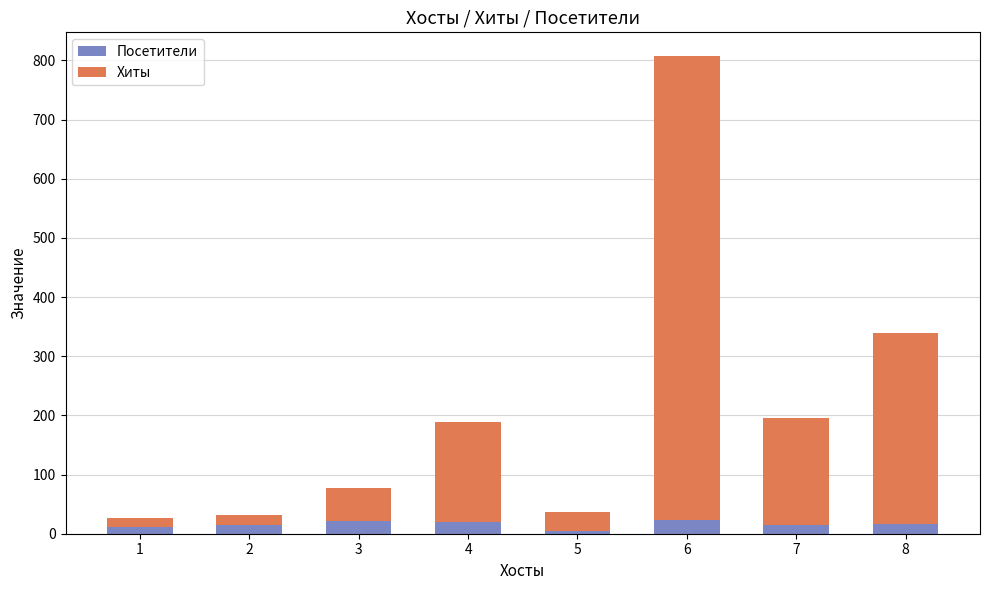

What are all the series names shown in the legend?

Посетители, Хиты